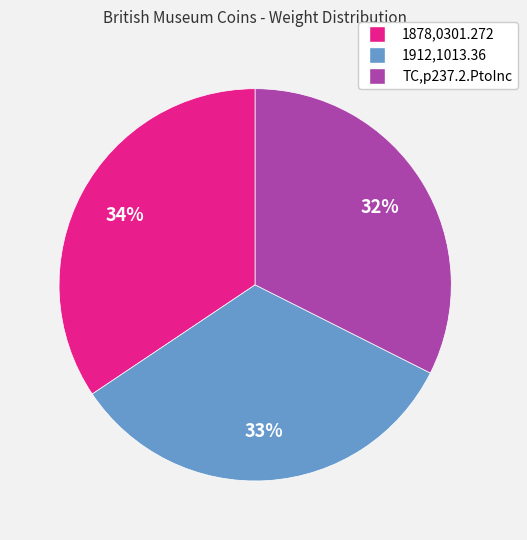

To the nearest percent, what portion does 1912,1013.36 represent?

33%